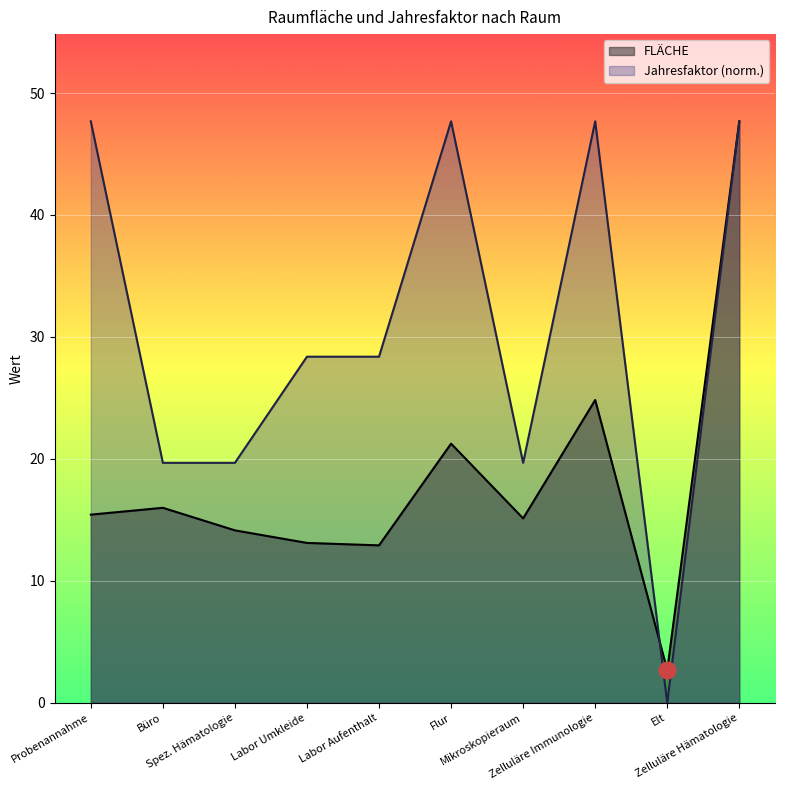

What is the value of the FLÄCHE point at the 4th from the left?

13.1